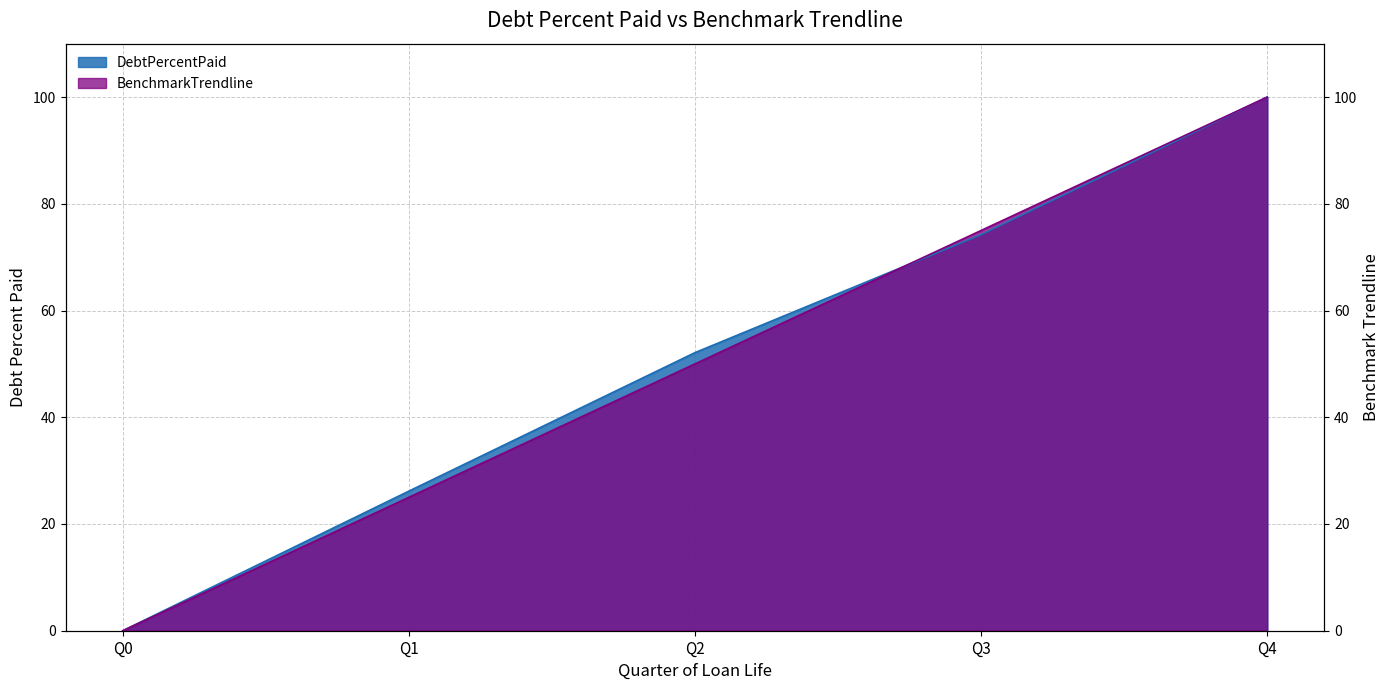

At Q4, list the series in order from smallest to largest.

DebtPercentPaid, BenchmarkTrendline